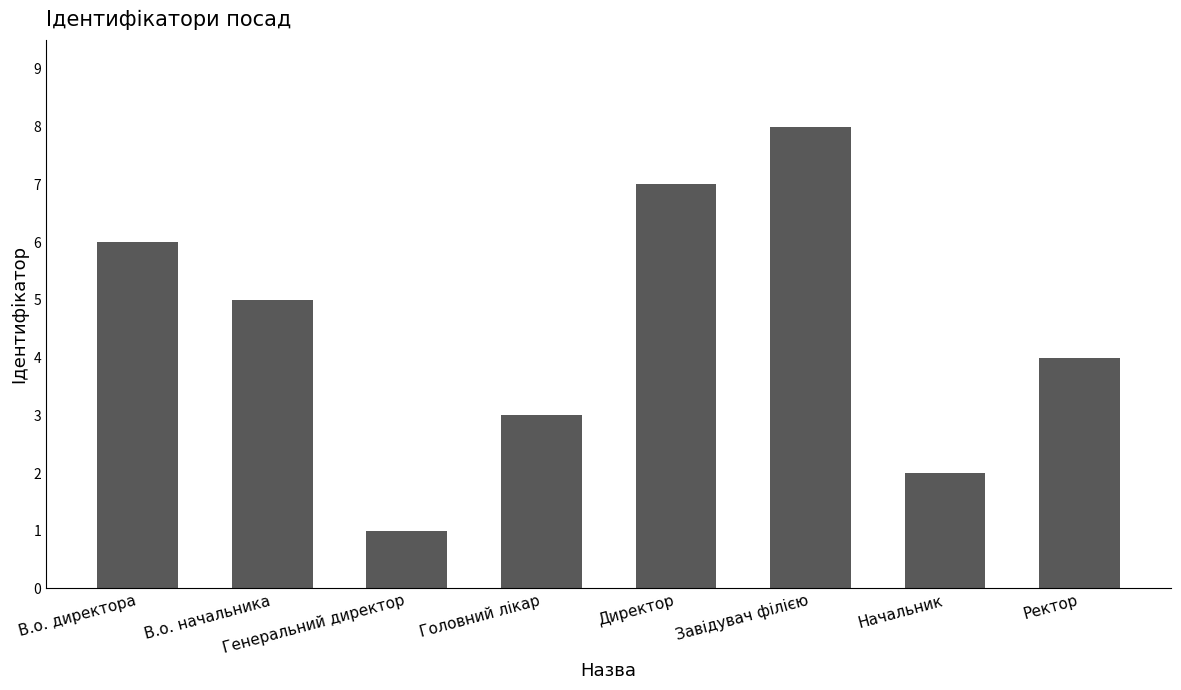

The value at Генеральний директор is 0. True or false?

False